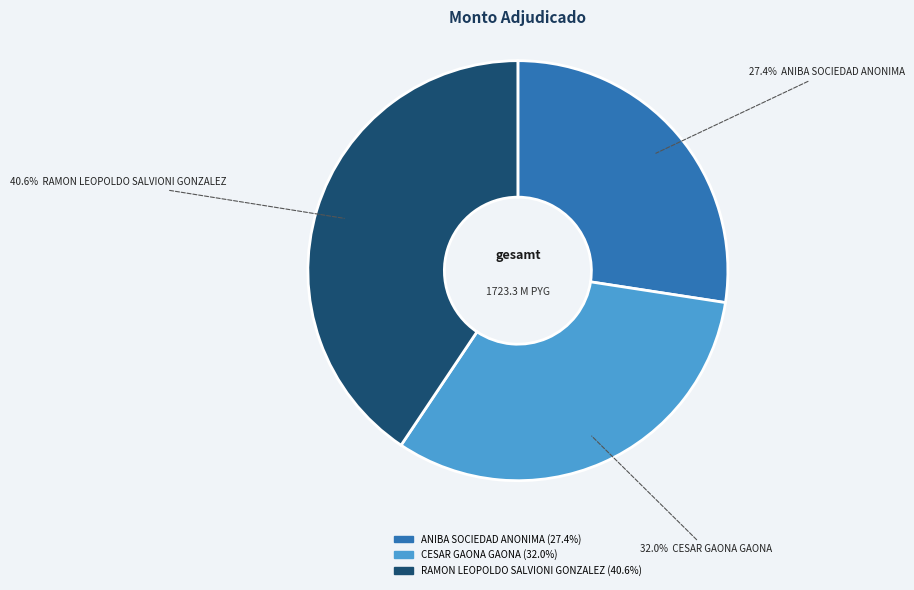

How many slices are in this pie chart?

3